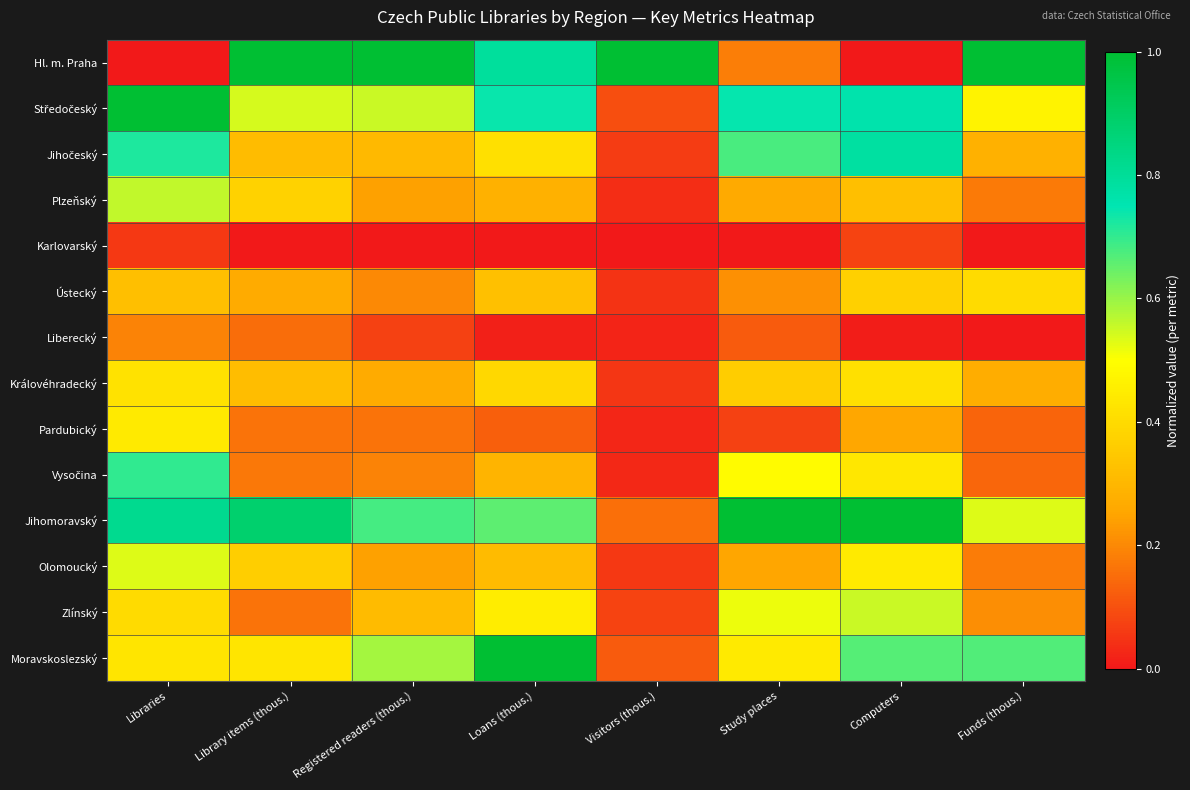

At which category is the sum across all series the highest?

Libraries